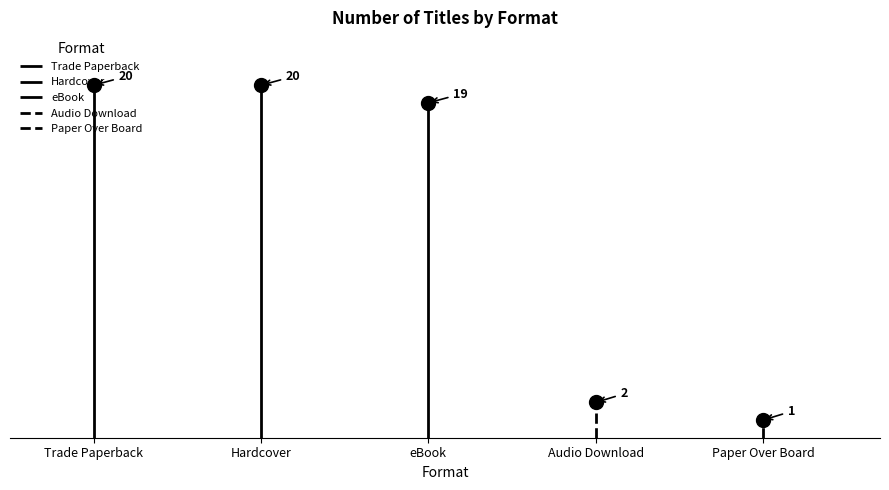

List the labels in order of value, largest first.

Trade Paperback, Hardcover, eBook, Audio Download, Paper Over Board